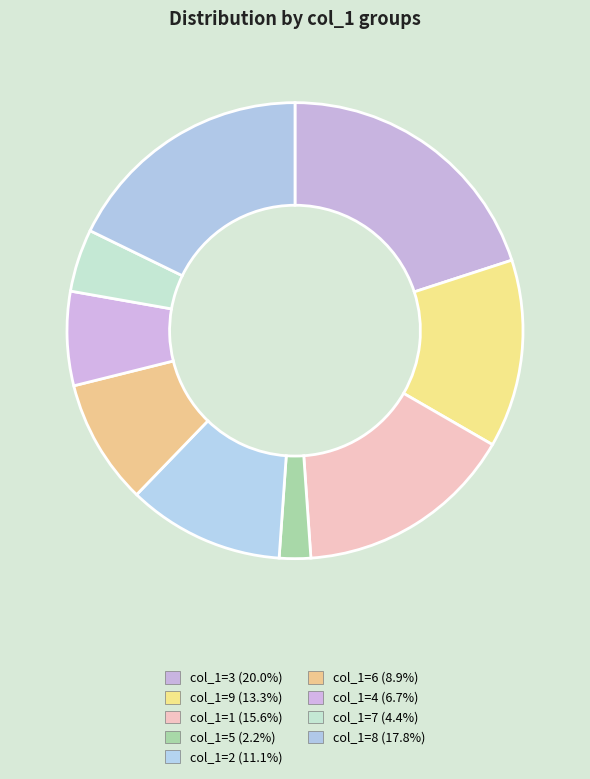

Count the number of slices in the pie.

9